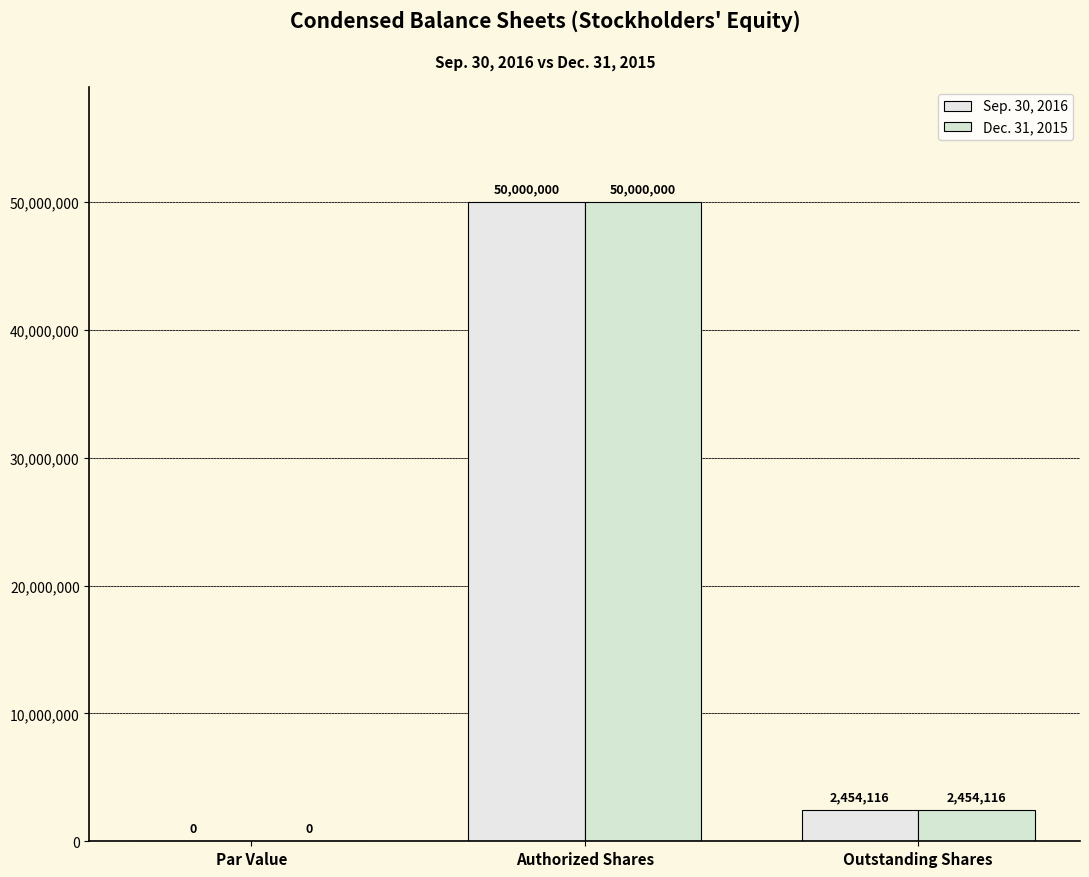

Reading left to right, what are all the values shown in this chart?

Sep. 30, 2016: Par Value=0	Authorized Shares=50000000	Outstanding Shares=2454116
Dec. 31, 2015: Par Value=0	Authorized Shares=50000000	Outstanding Shares=2454116